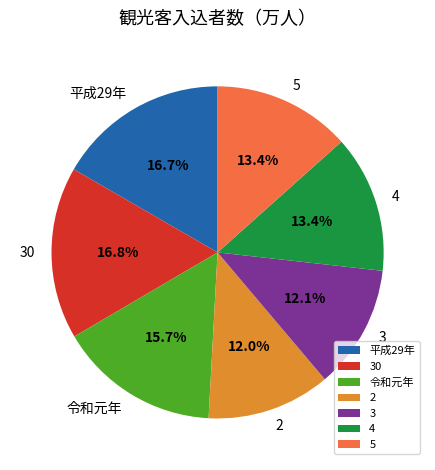

Combined, do 30 and 平成29年 account for over 50%?

No